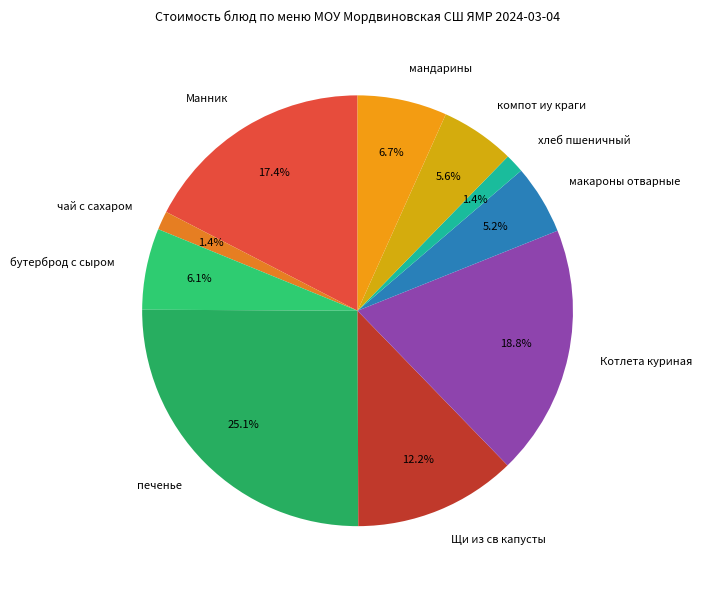

Which has a higher value, хлеб пшеничный or макароны отварные?

макароны отварные